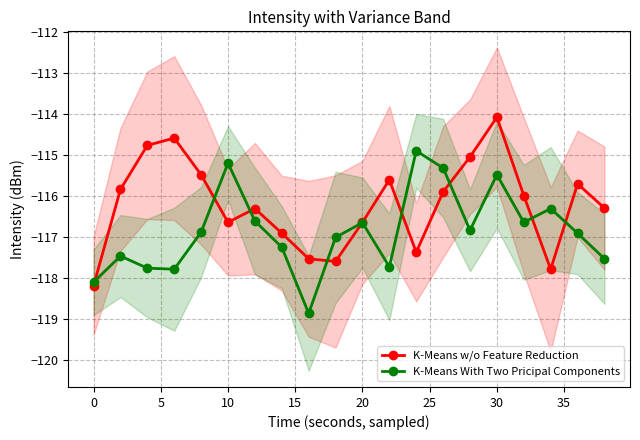

In K-Means w/o Feature Reduction, how many points are higher than both neighbors (excluding endpoints)?

5